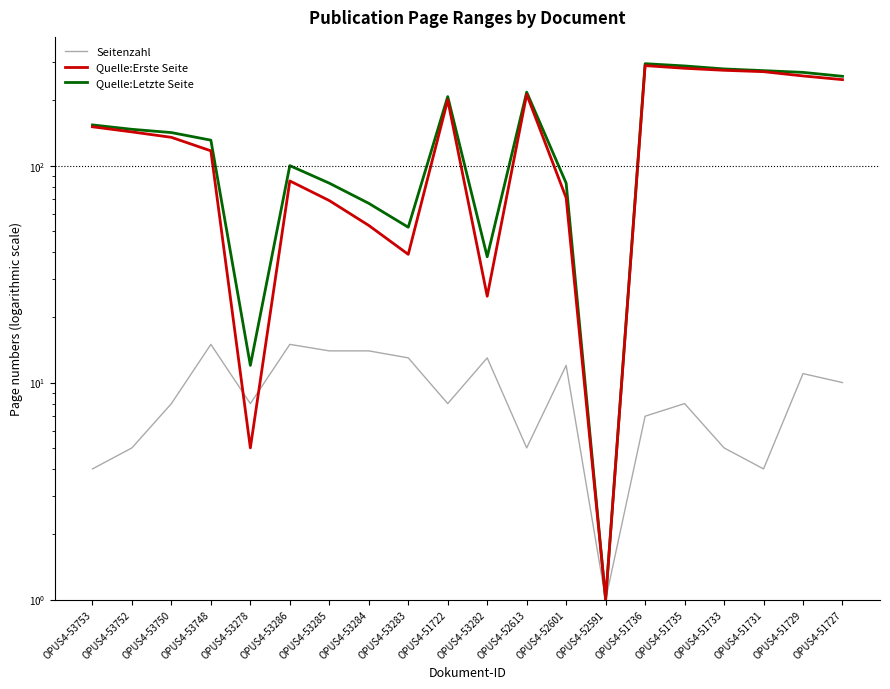

Reading left to right, extract all data points from this chart.

Seitenzahl: 4	5	8	15	8	15	14	14	13	8	13	5	12	1	7	8	5	4	11	10
Quelle:Erste Seite: 151	143	135	117	5	85	69	53	39	201	25	213	71	1	289	281	275	271	259	249
Quelle:Letzte Seite: 154	147	142	131	12	100	83	67	52	208	38	218	83	1	295	288	279	274	269	258